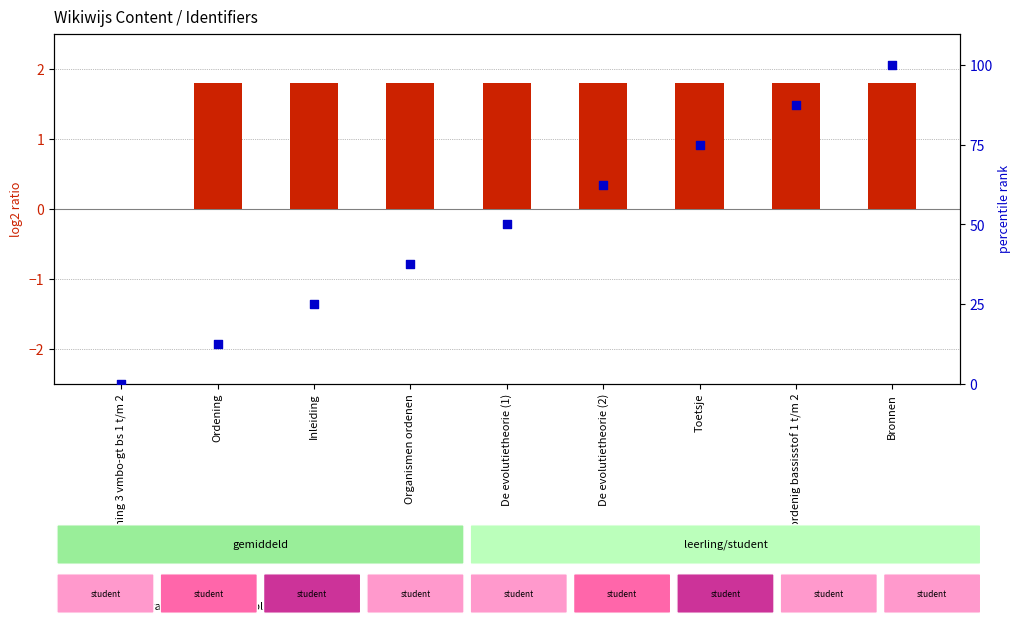

At how many categories does at least one series exceed 85?

2